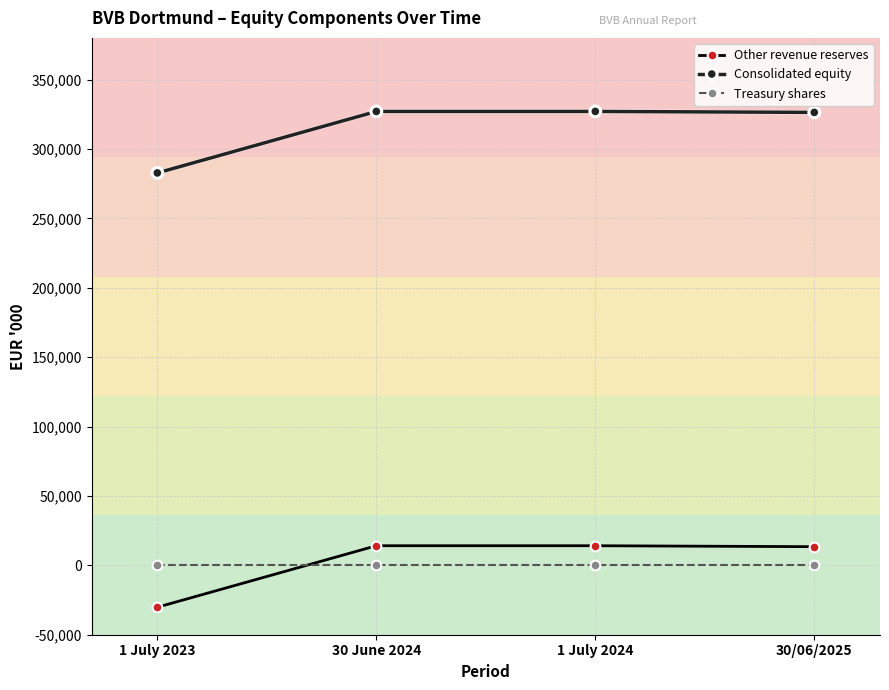

How many lines are shown in the chart?

3